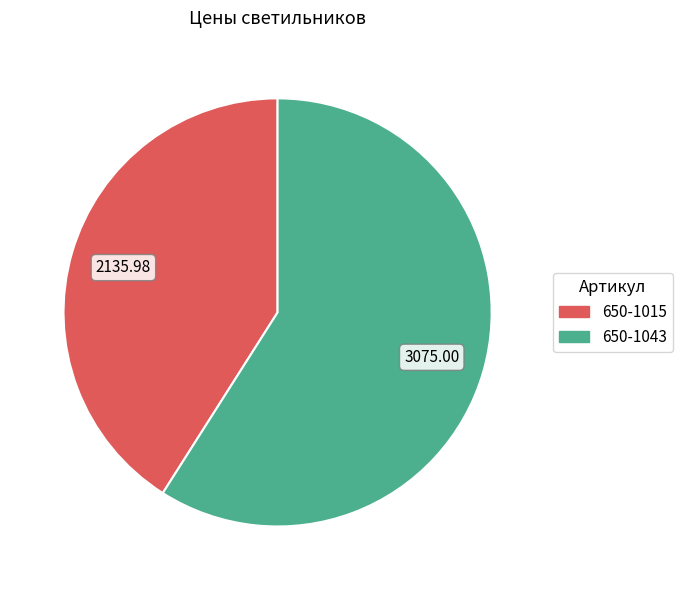

Which slice is the smallest?

650-1015